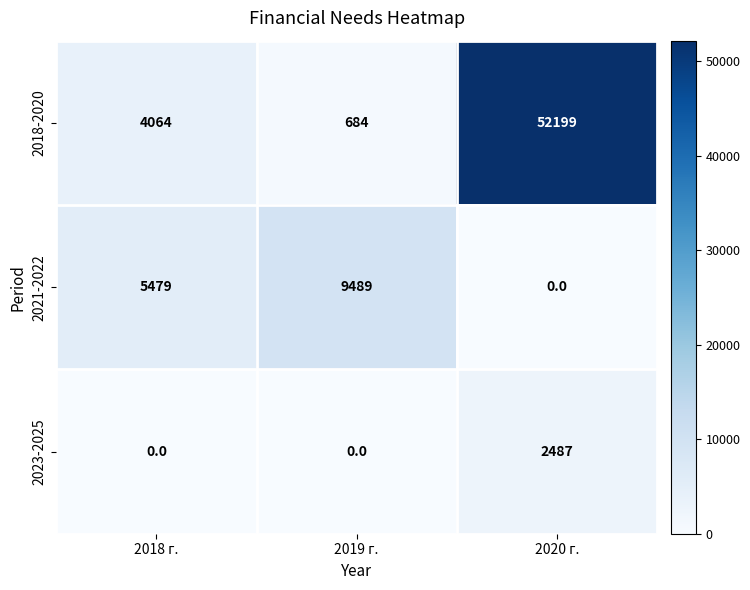

At which category is the sum across all series the highest?

2020 г.